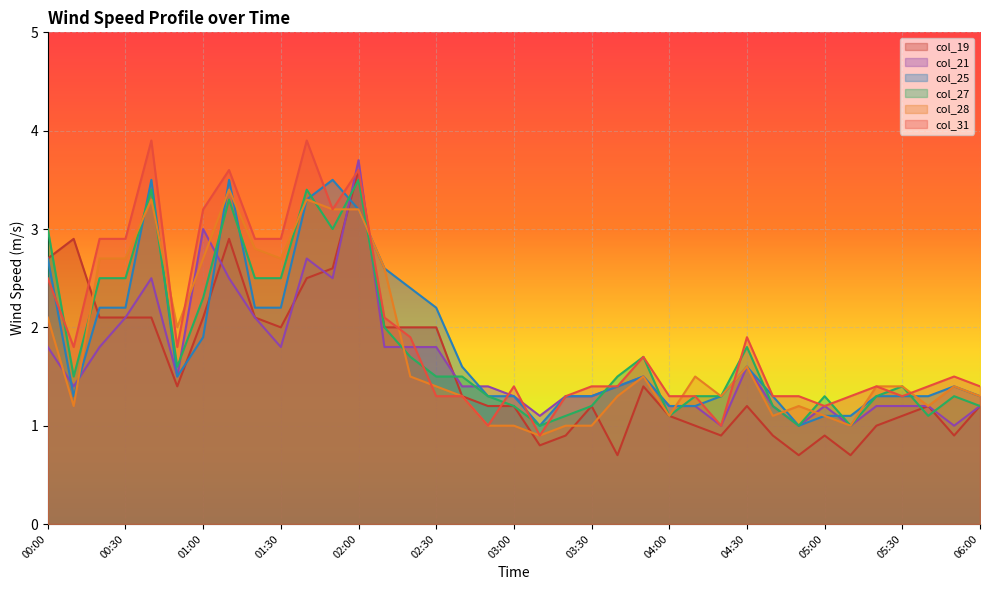

How many categories are shown in the chart?

37